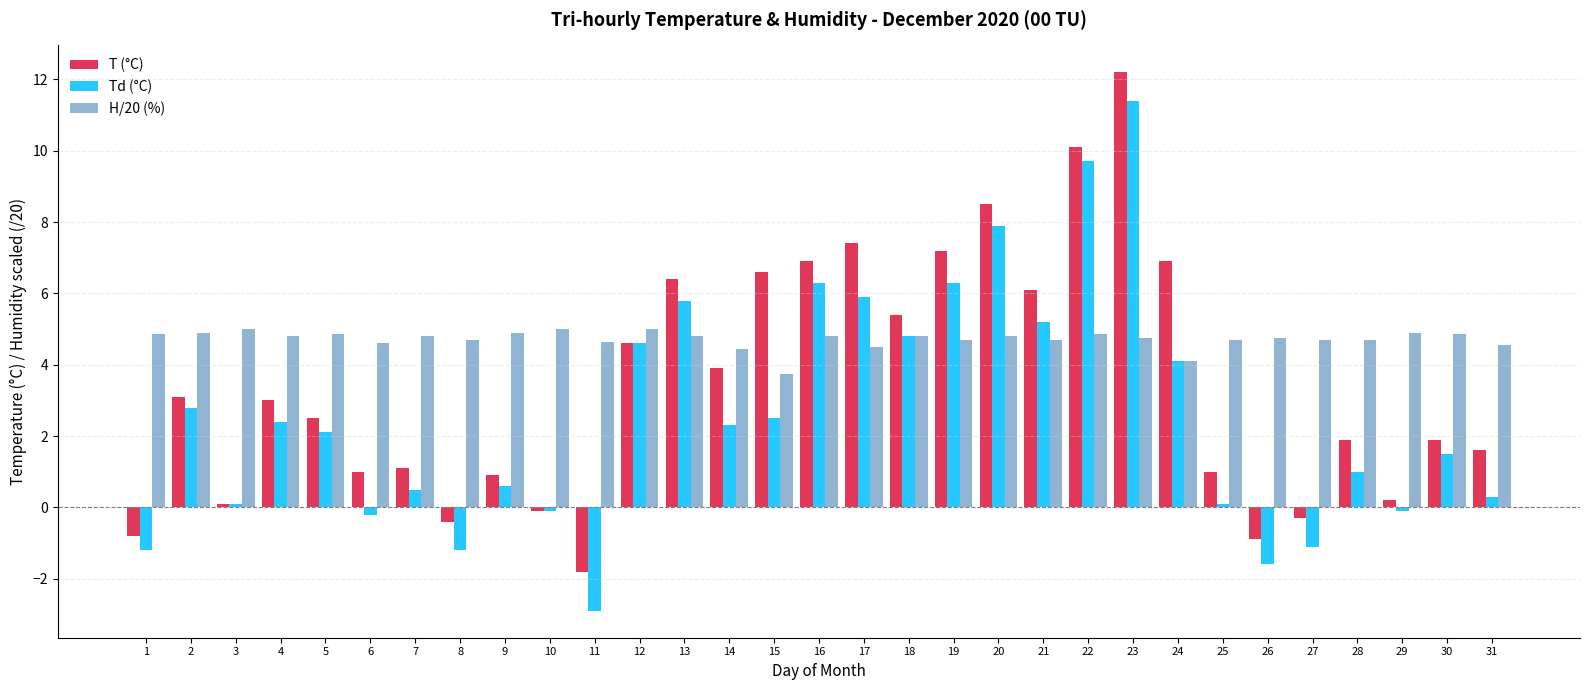

Which series has the widest spread of values?

Td (°C)